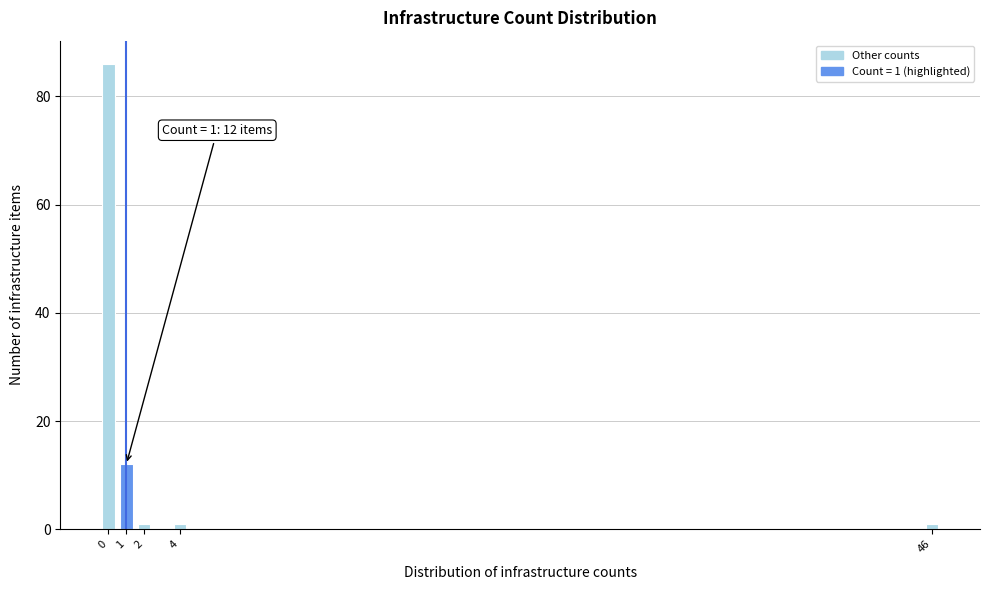

Reading right to left, what are all the values shown in this chart?

1	1	1	12	86